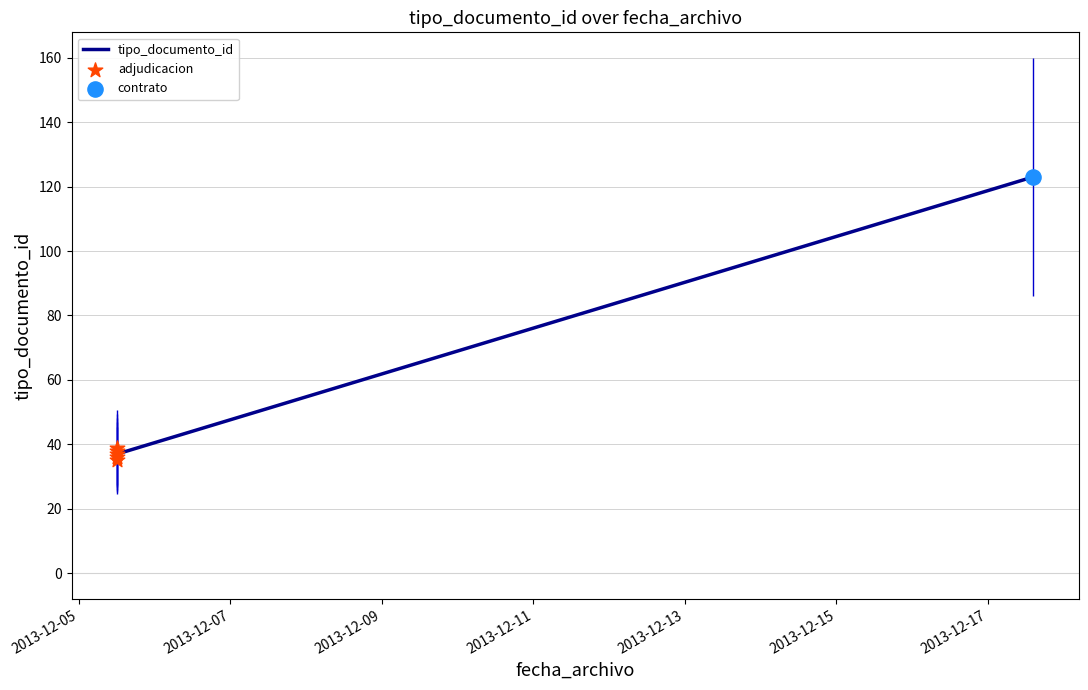

Approximately how many times larger is the value at 2013-12-17 14:21:25 compared to 2013-12-05 12:11:40?

3.5